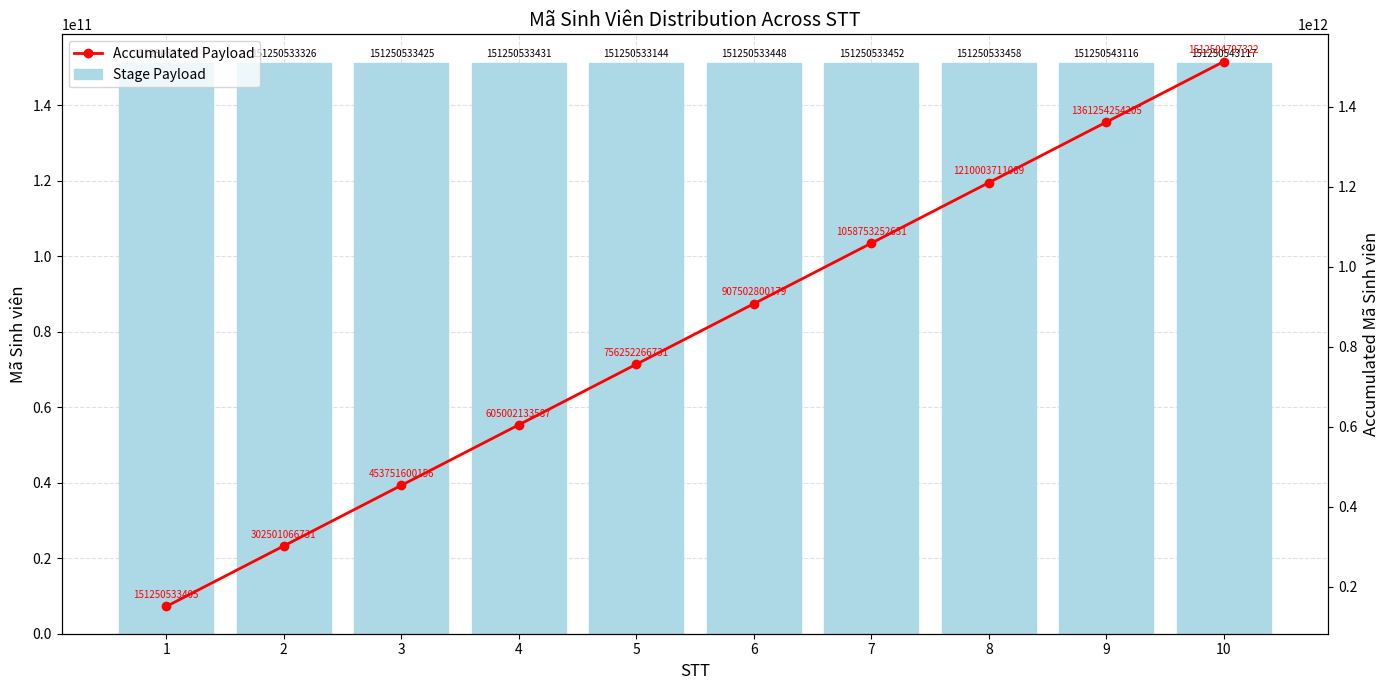

What is the minimum value for Stage Payload?

151250533144